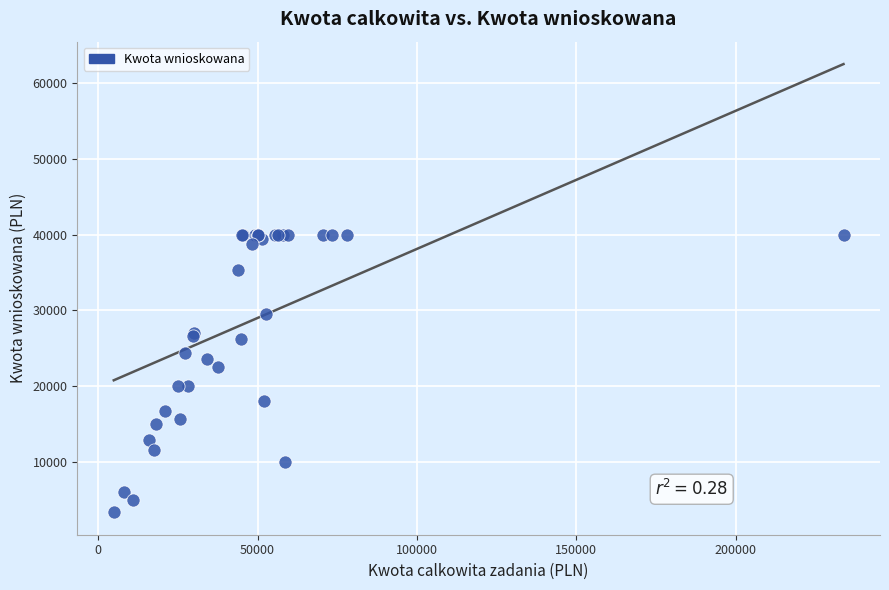

What Y value in the scatter plot is closest to 21650?

22500